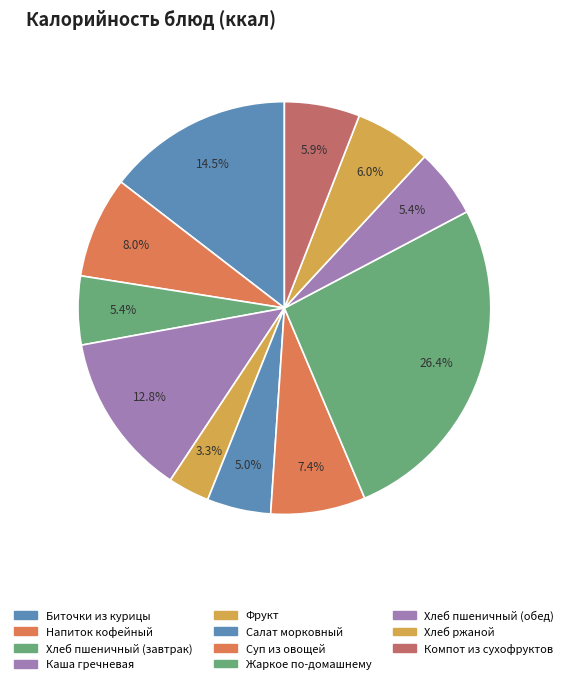

How many segments does this pie chart have?

11